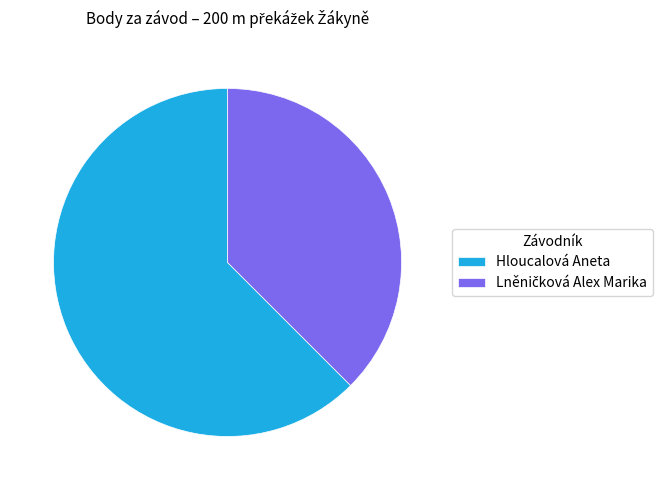

Is it true that Hloucalová Aneta is 62% of the pie?

True